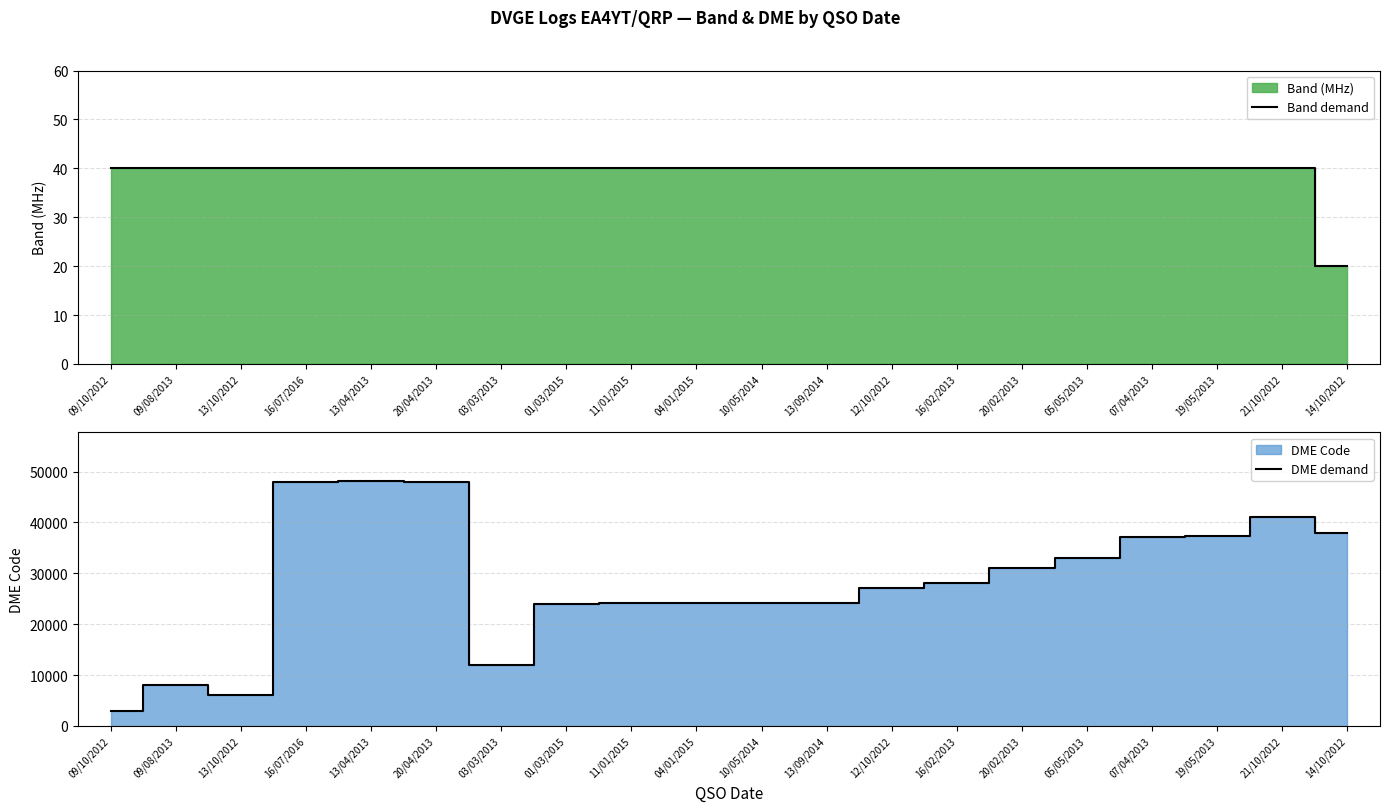

True or false: DME demand and Band demand cross at least once.

False